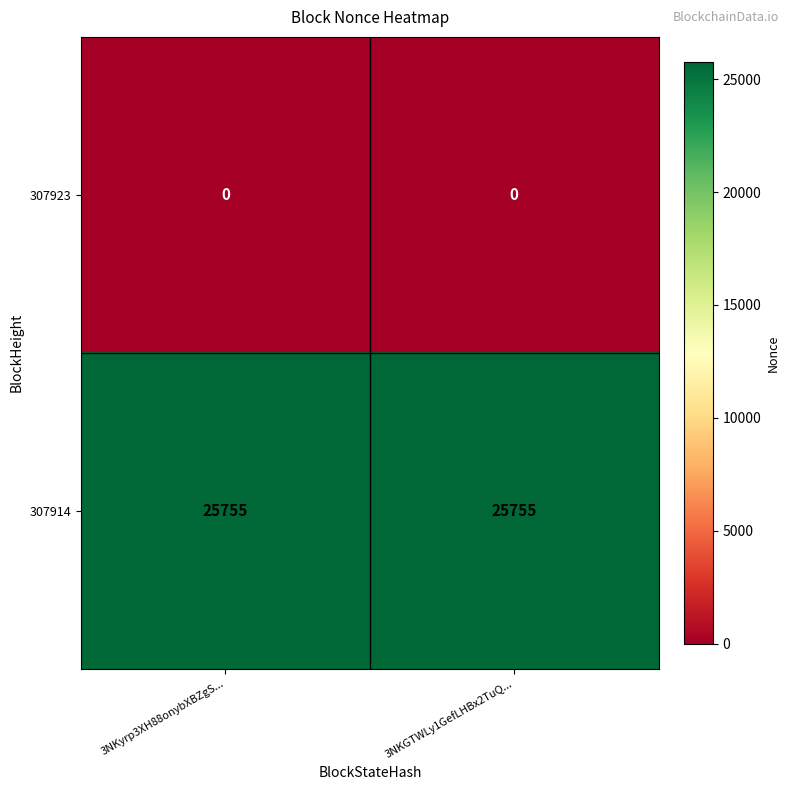

What is the difference between the highest and lowest values at 3NKyrp3XH88onybXBZgS...?

25755